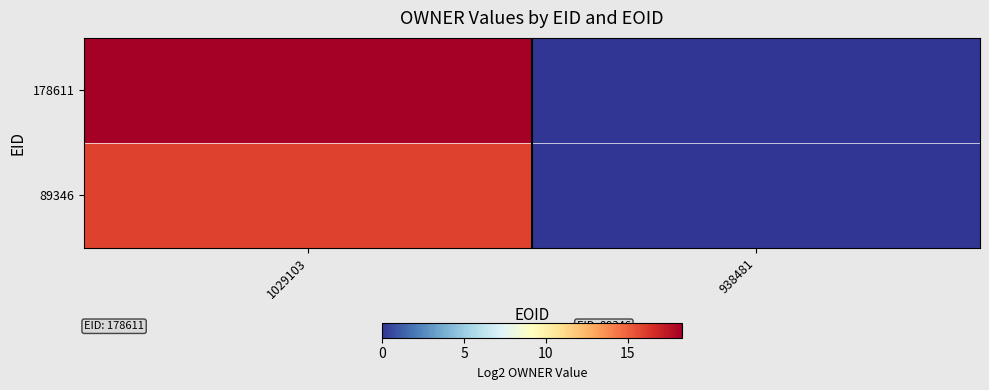

Which series changed the most between 1029103 and 938481?

178611